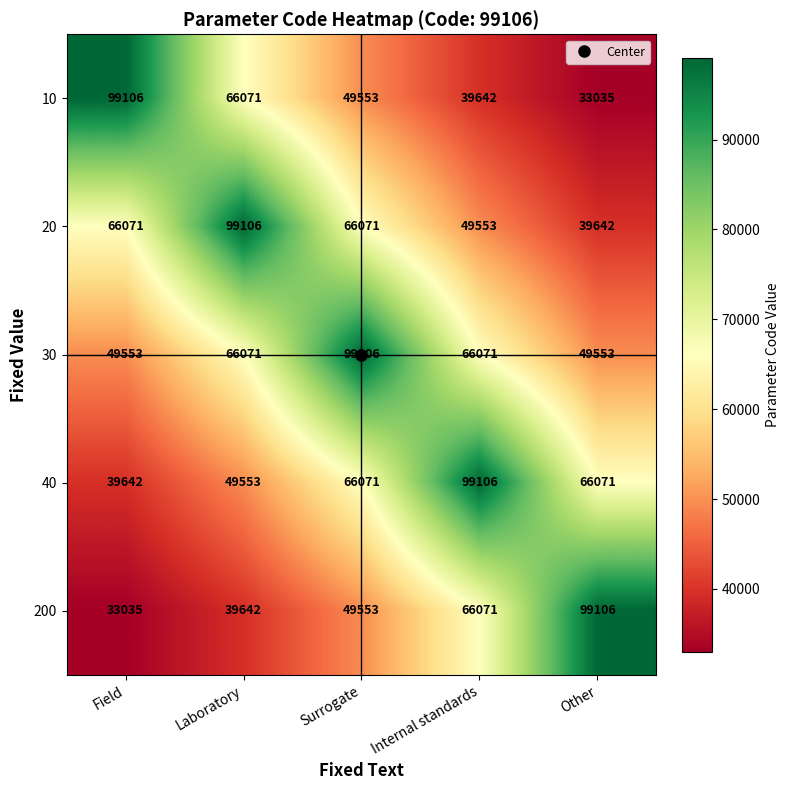

The 200 series shows 12104 at Field. True or false?

False